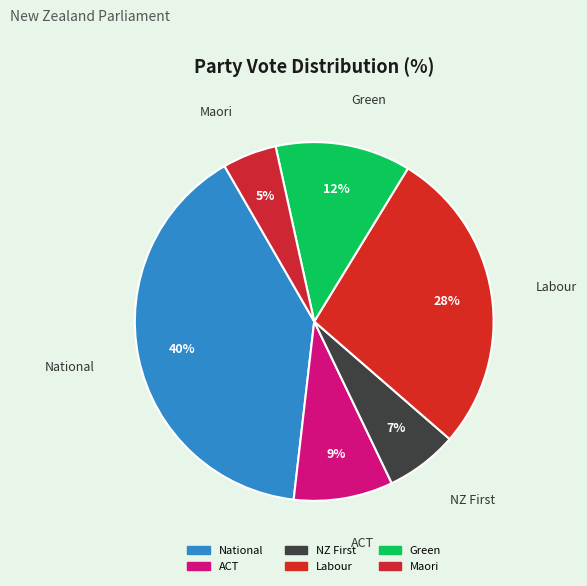

Count the number of slices in the pie.

6